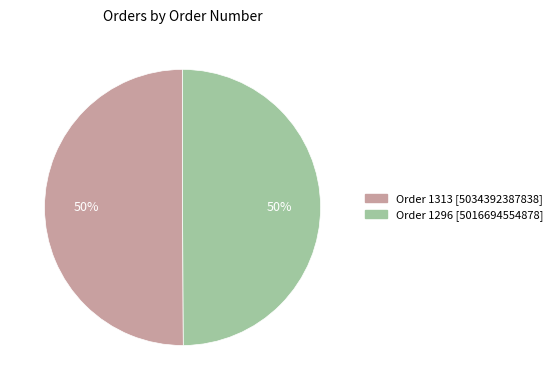

To the nearest percent, what is the average slice percentage?

50%